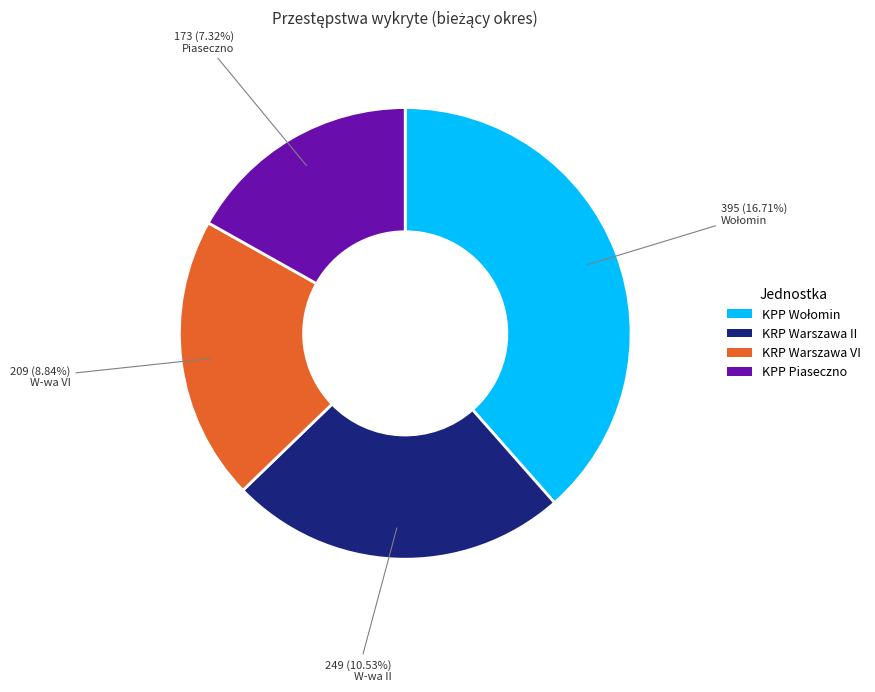

Is it true that KPP Piaseczno is 16% of the pie?

False